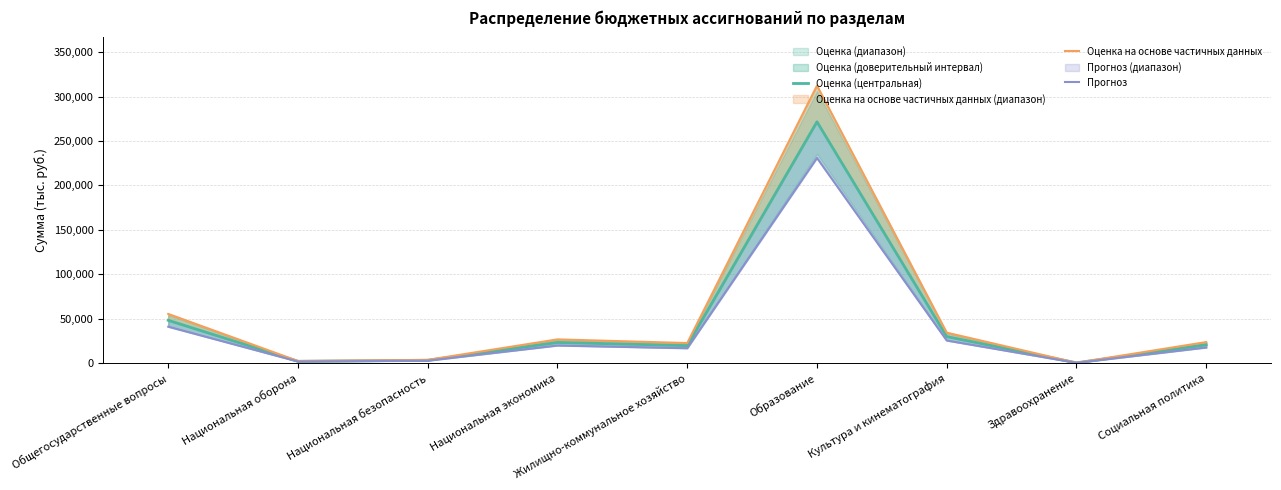

How many interior local peaks does the Оценка на основе частичных данных series have?

2